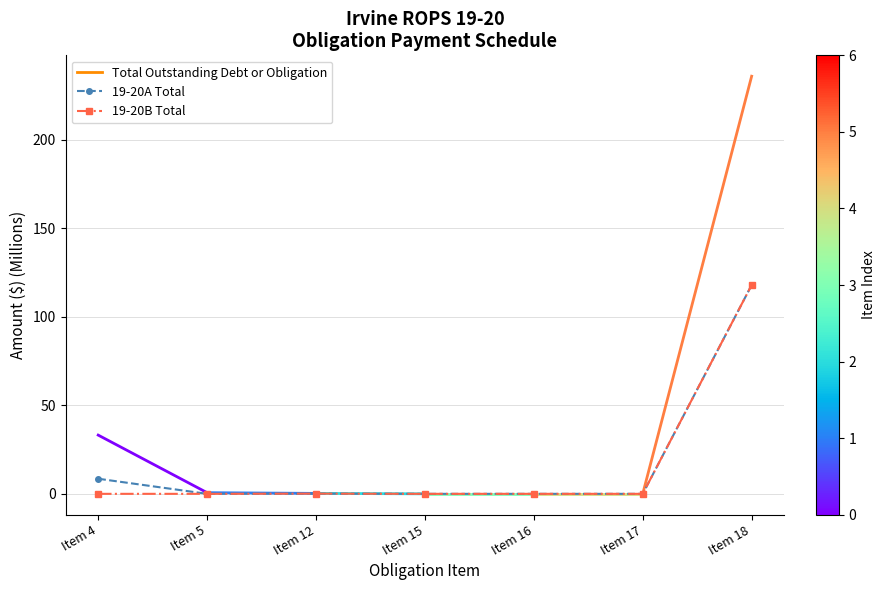

Rank the series at Item 4 from highest to lowest value.

19-20A Total, 19-20B Total